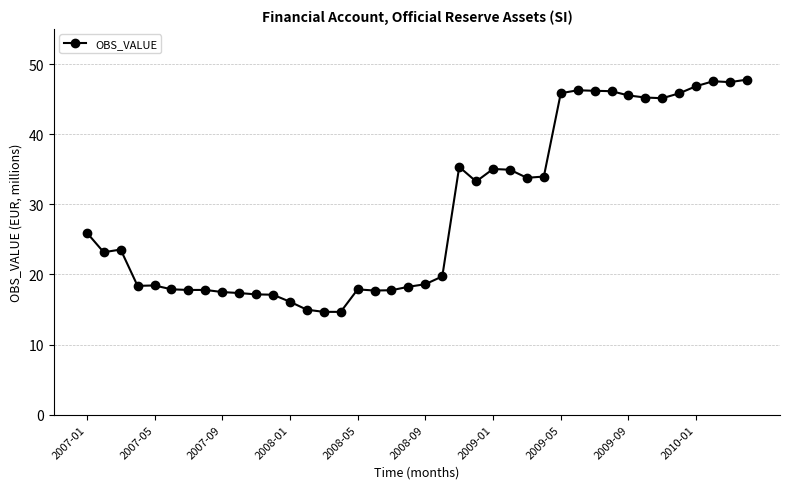

What is the minimum value shown in the chart?

14.7